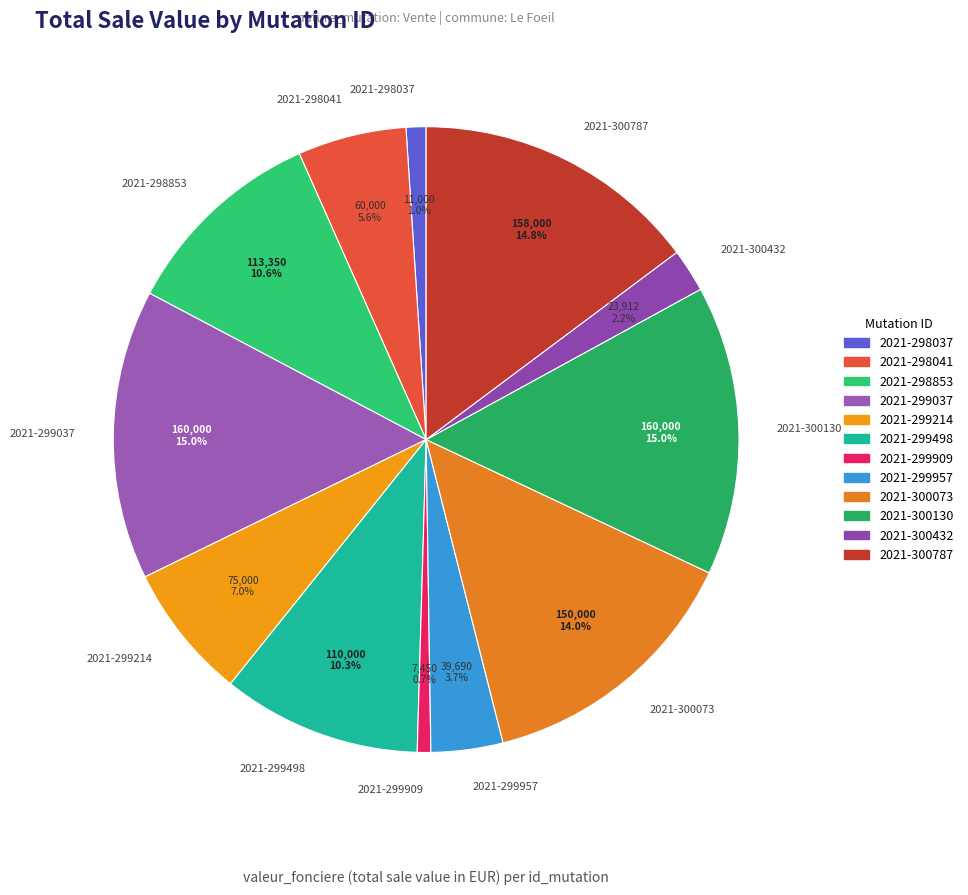

Does 2021-299909 account for over 50% of the chart?

No